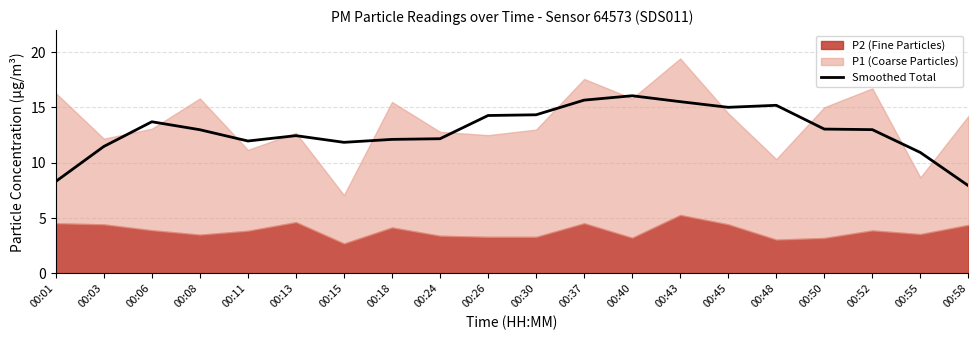

What is the sum of all values?

258.0